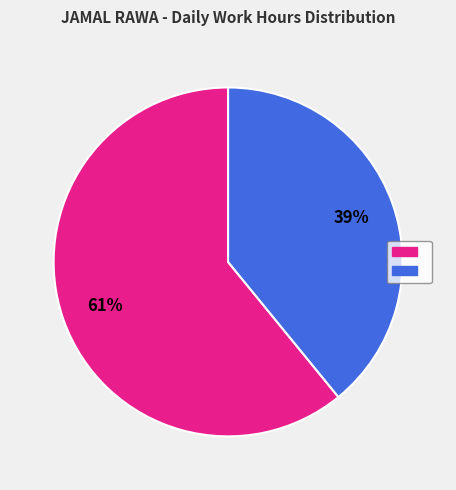

Is there any slice that represents more than half of the pie?

Yes